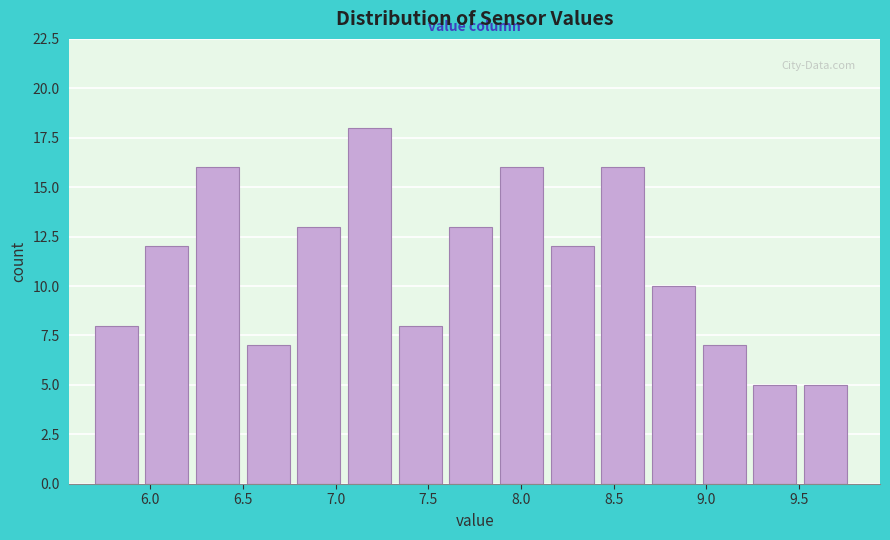

What is the height of the bar covering 8.15 to 8.45 on the x-axis? Neither the bar edges nor the heights are printed on the chart, so give them approximately, as read against the axes.

12